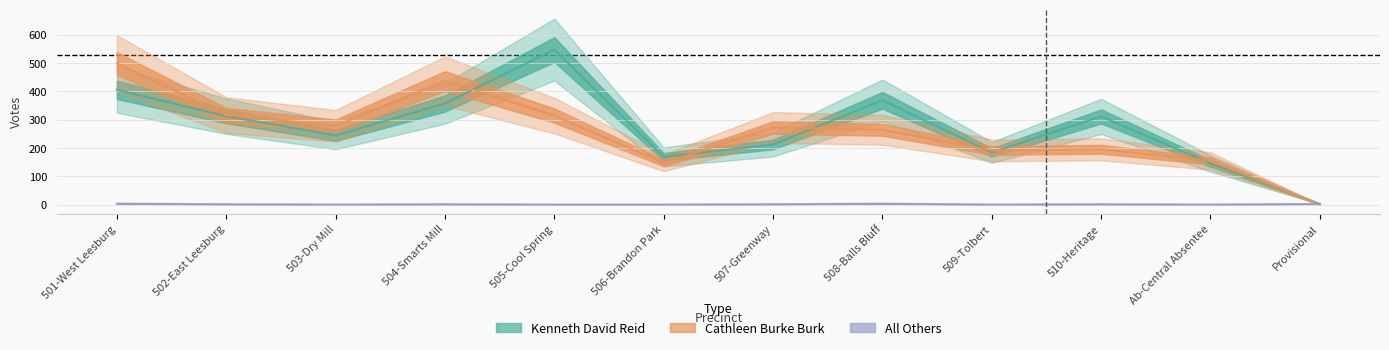

What position from the left is 509-Tolbert?

9